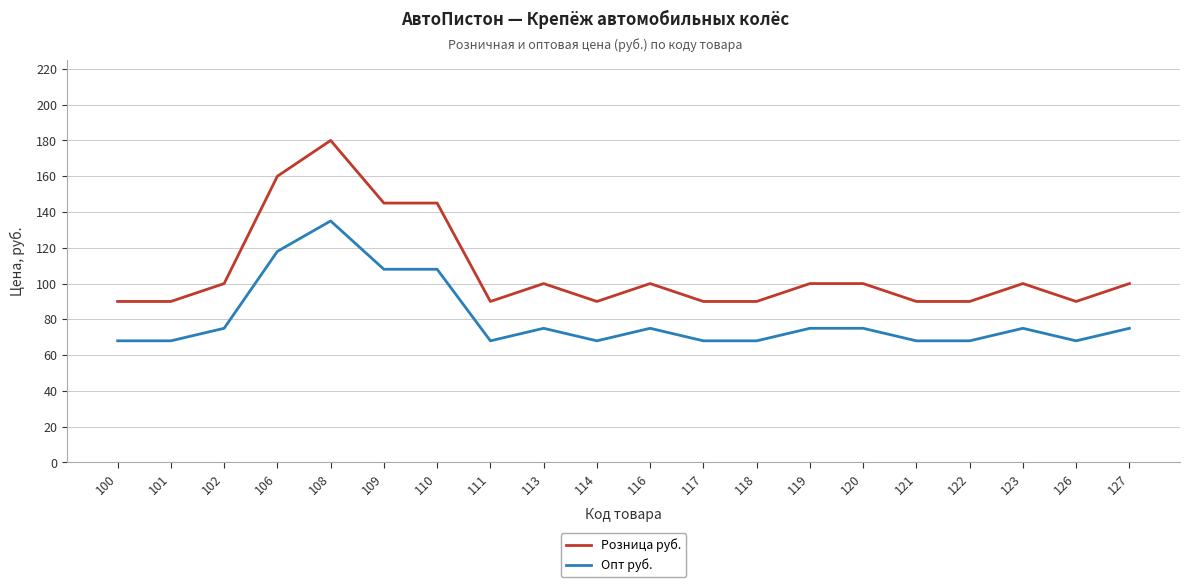

Which series changed the most between 108 and 109?

Розница руб.